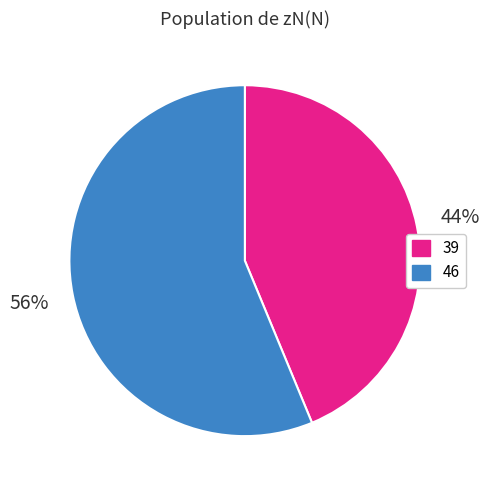

Which slice is the largest?

46